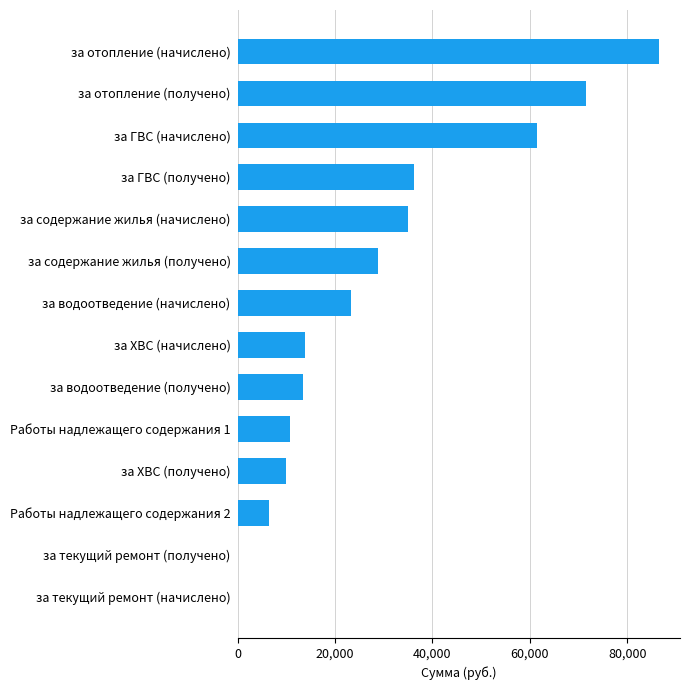

Approximately how many times larger is the value at за ГВС (начислено) compared to Работы надлежащего содержания 1?

5.7